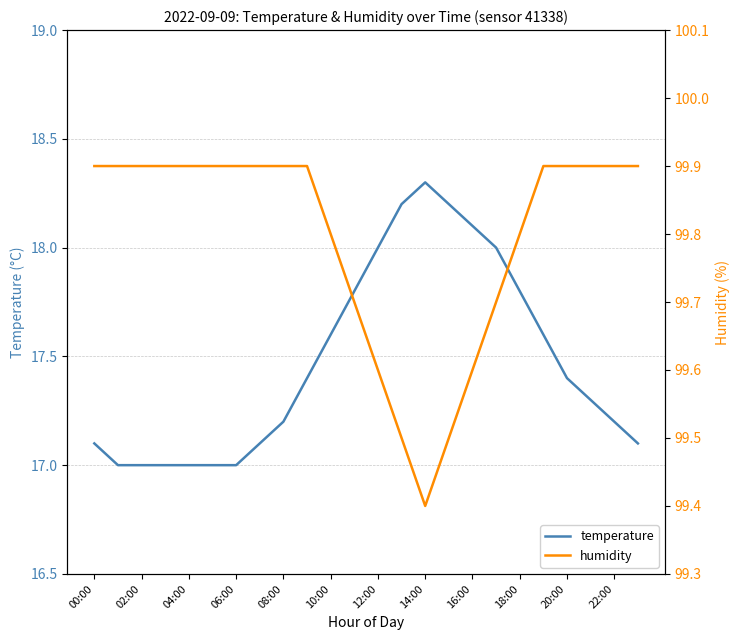

Is this an area chart (filled region under the line)?

No